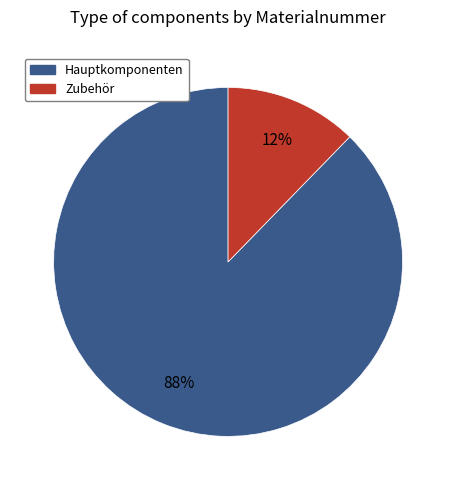

Count the number of slices in the pie.

2